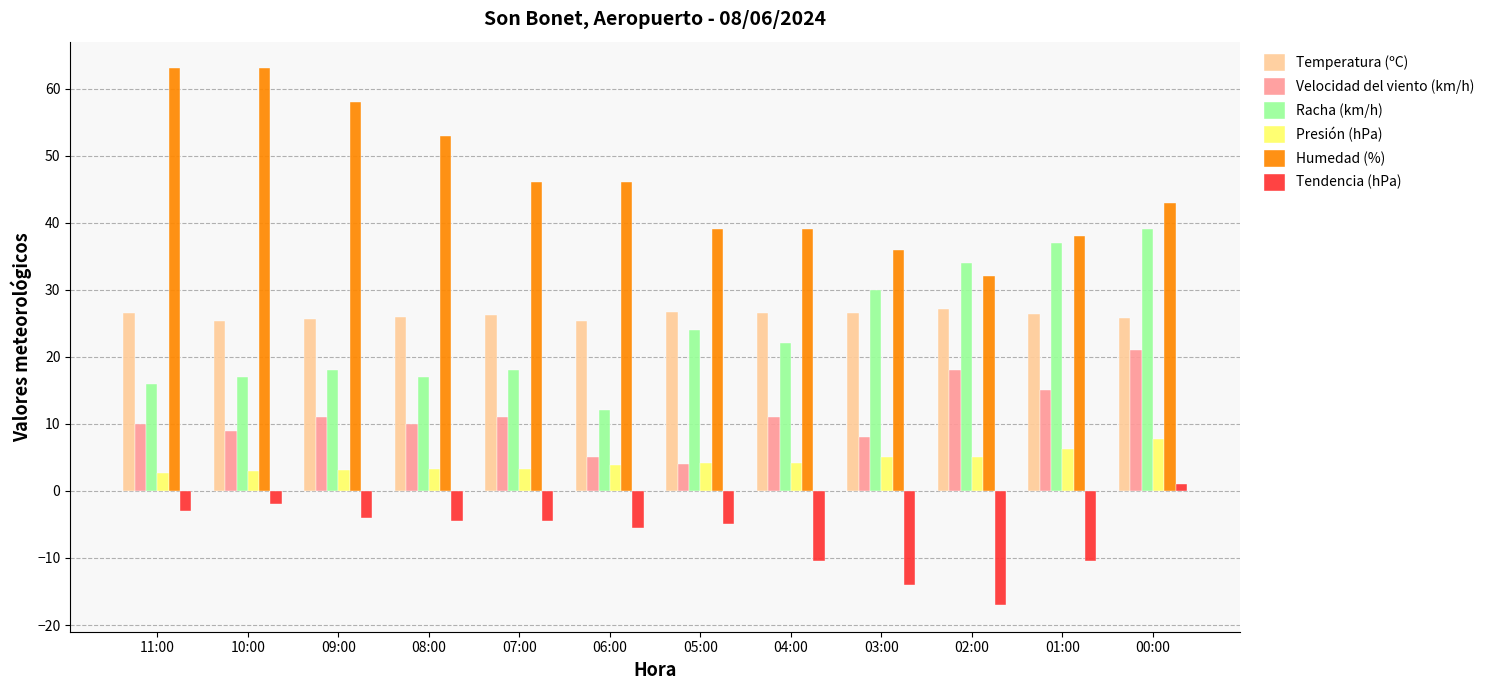

Which series has the widest spread of values?

Humedad (%)